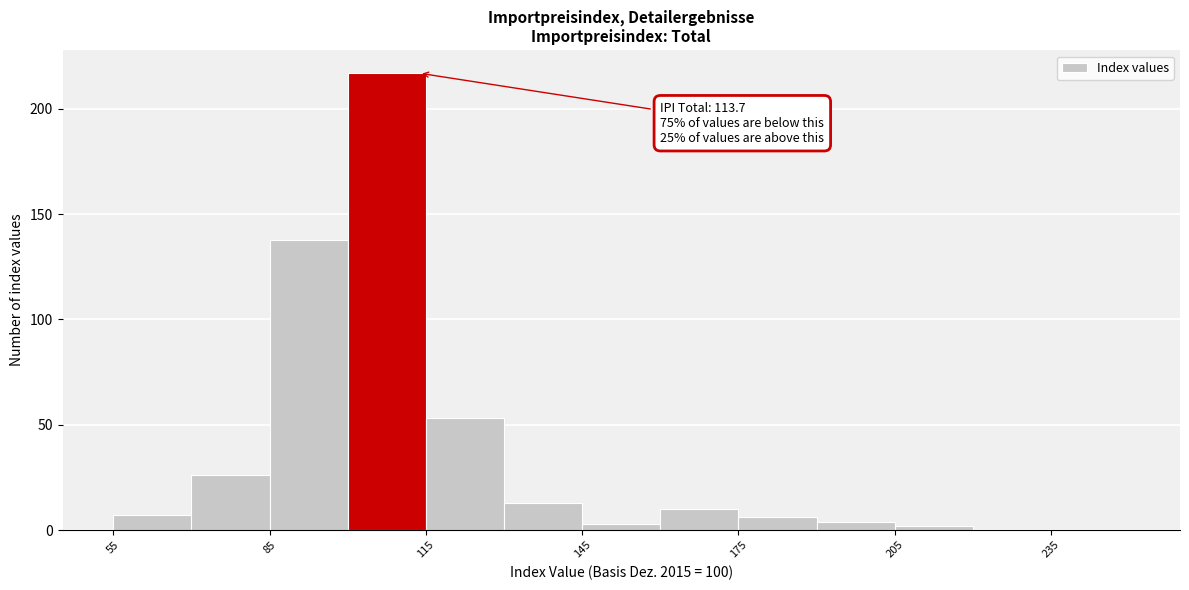

Around what value on the x-axis is the tallest bar? Give the approximate position of its centre, as read against the axis.

110